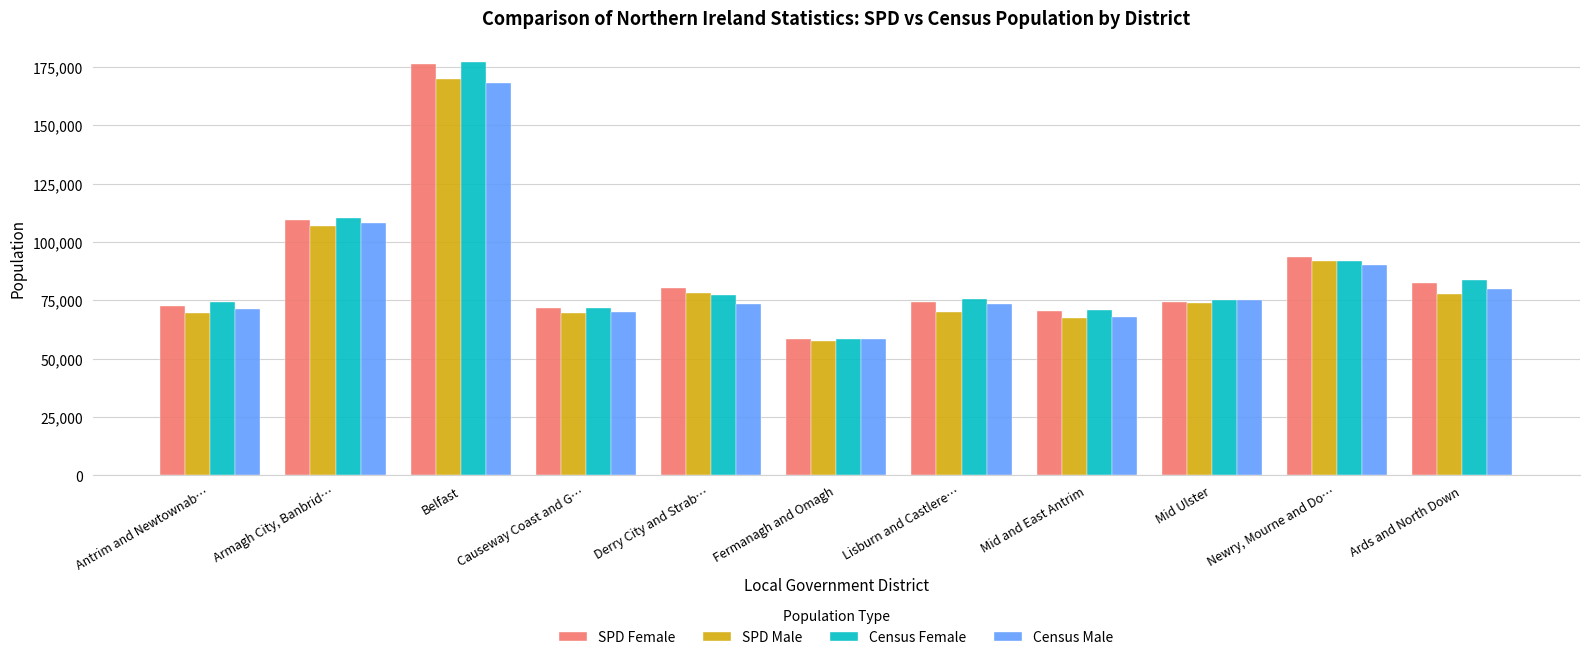

At which label does SPD Female reach its peak?

Belfast